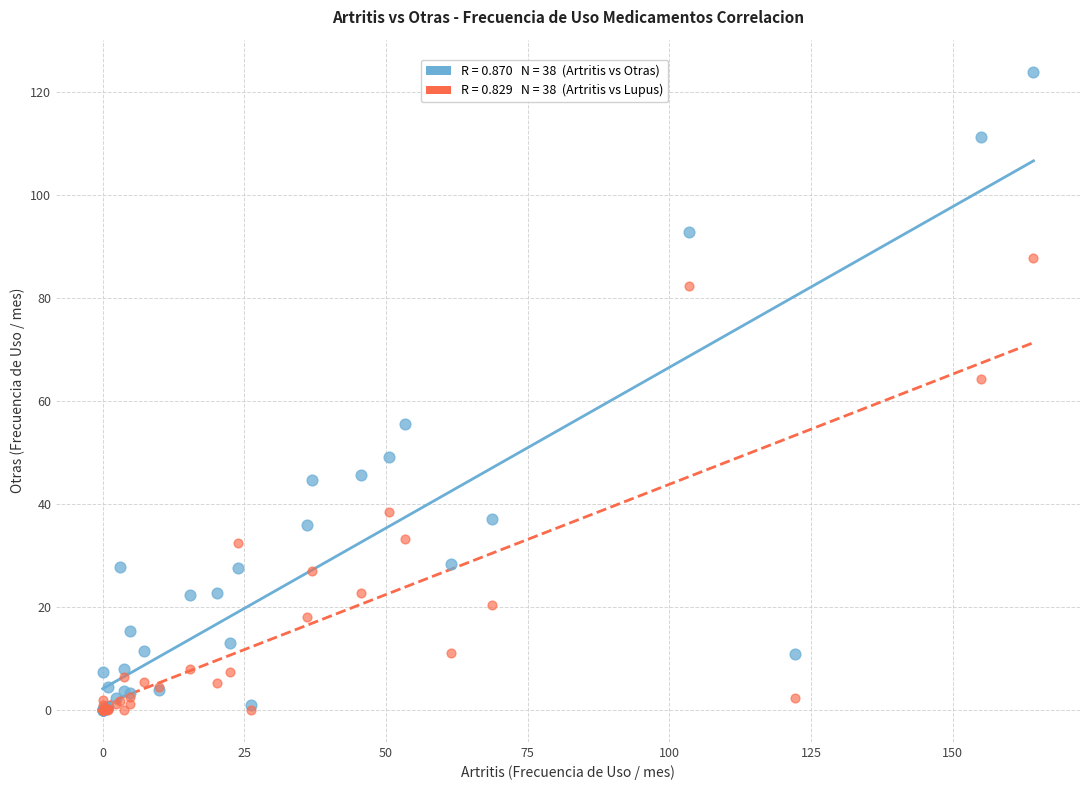

Across all series, what Y value is closest to 62?

64.4